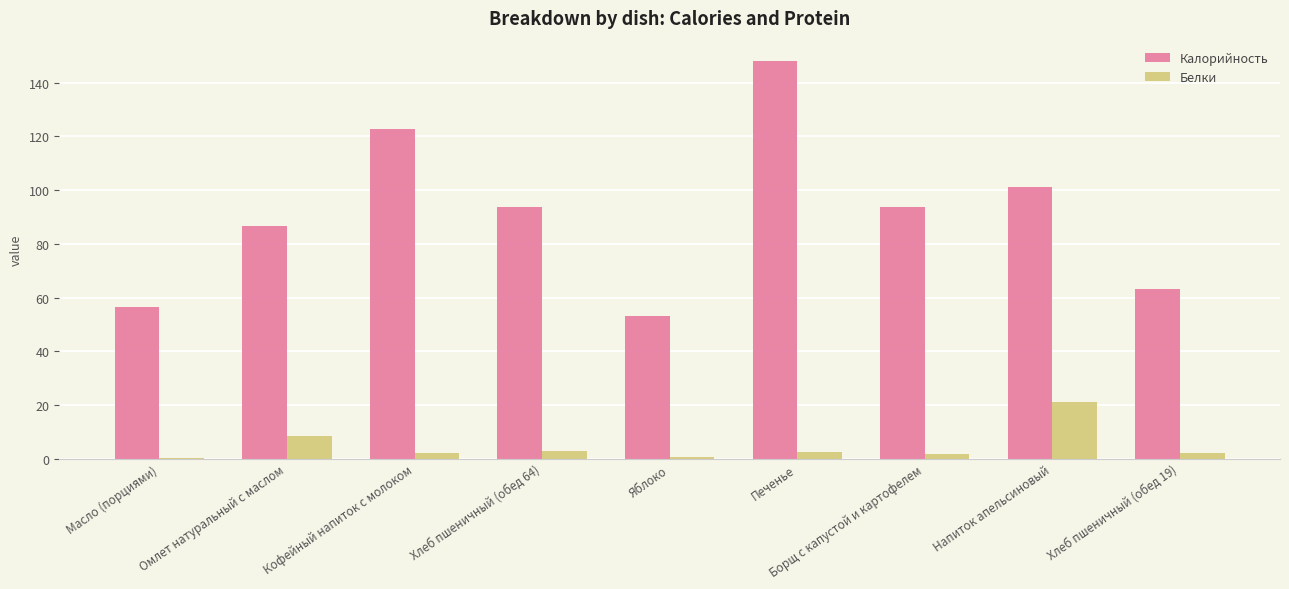

What is the maximum value for Белки?

21.0